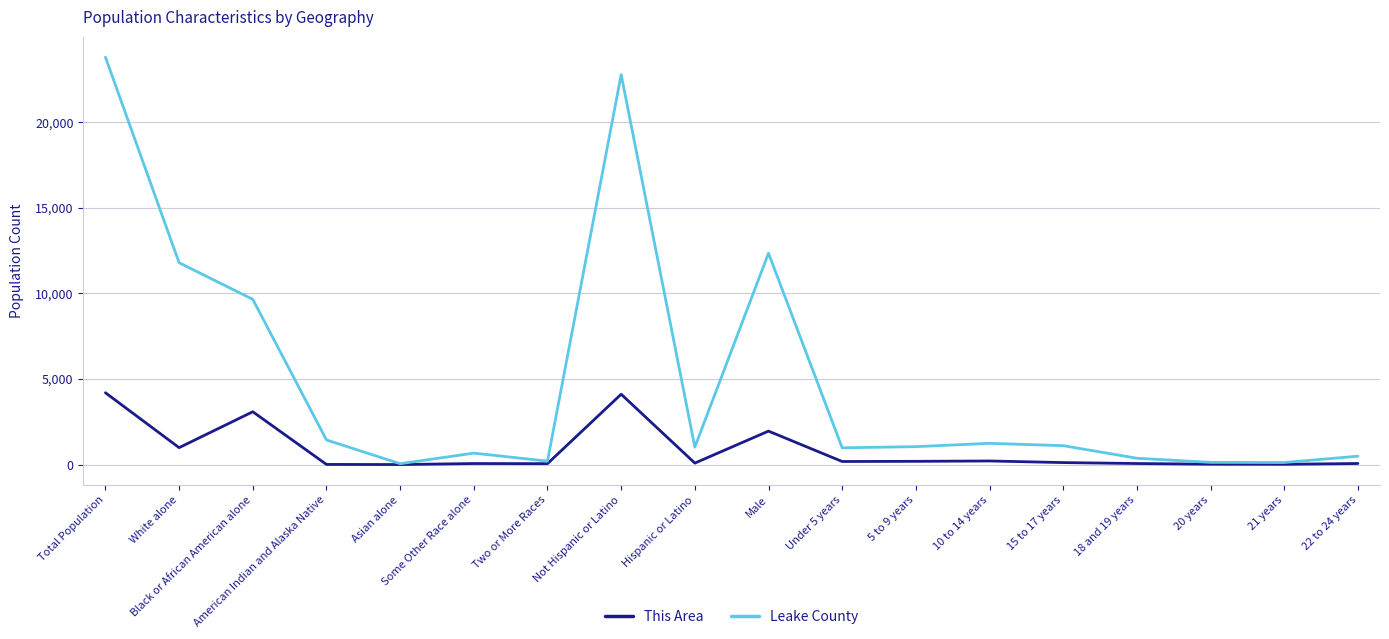

The value of This Area at Male is 1955. True or false?

True